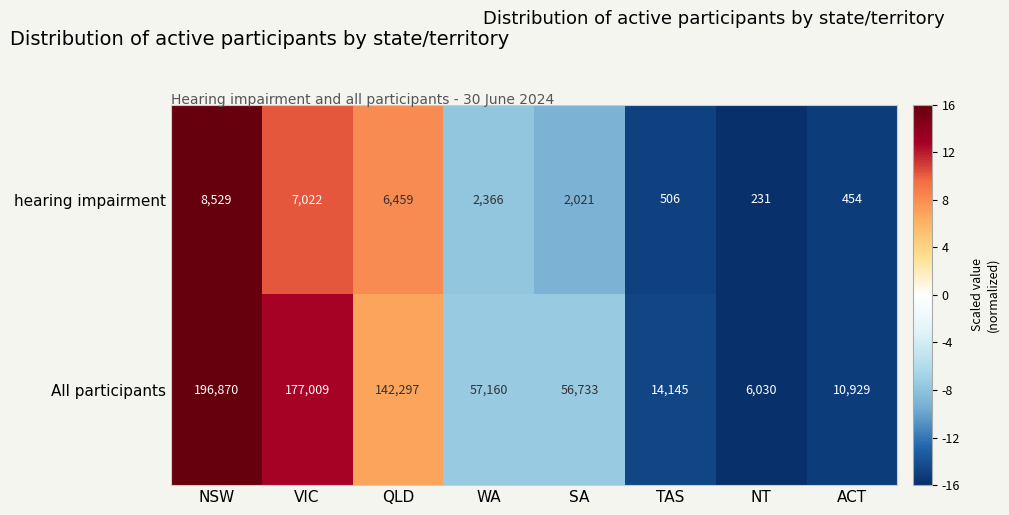

Which series has the largest total across all categories?

All participants